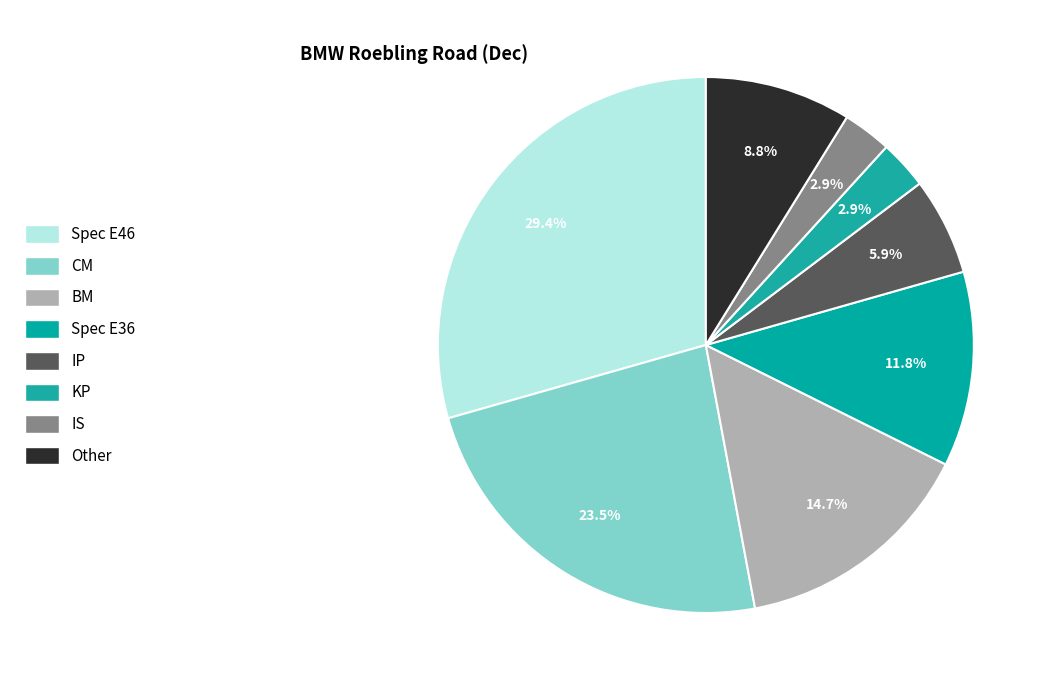

How many segments does this pie chart have?

8